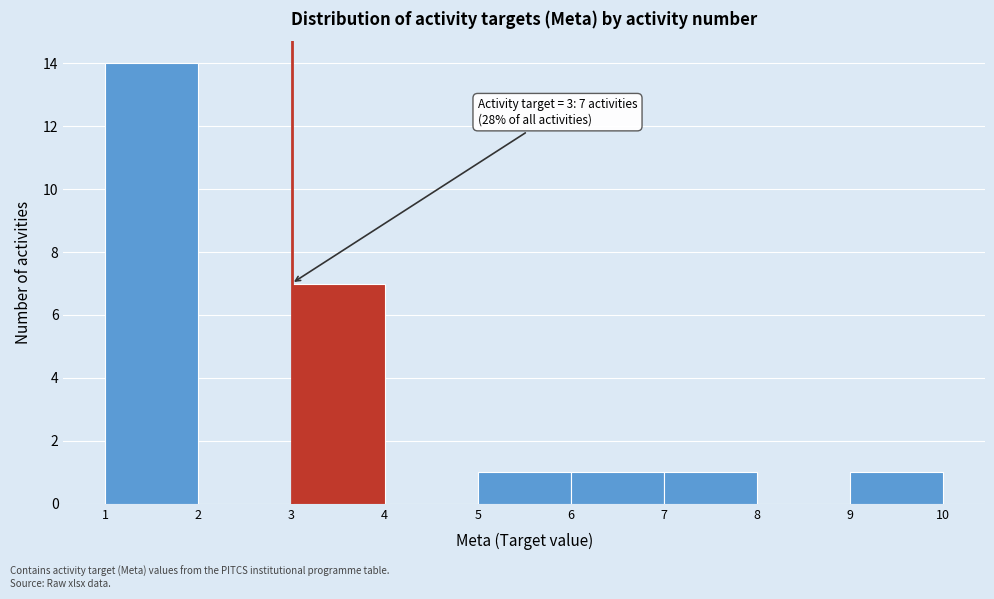

Which range on the x-axis has the tallest bar?

1 to 2